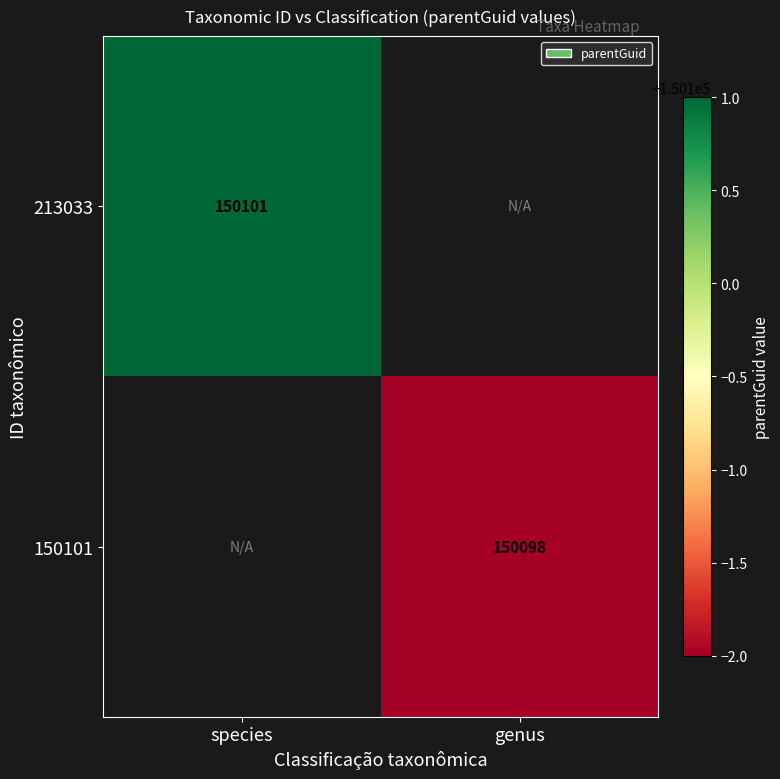

Is the value of 213033 at species greater than the value of 150101 at genus?

Yes